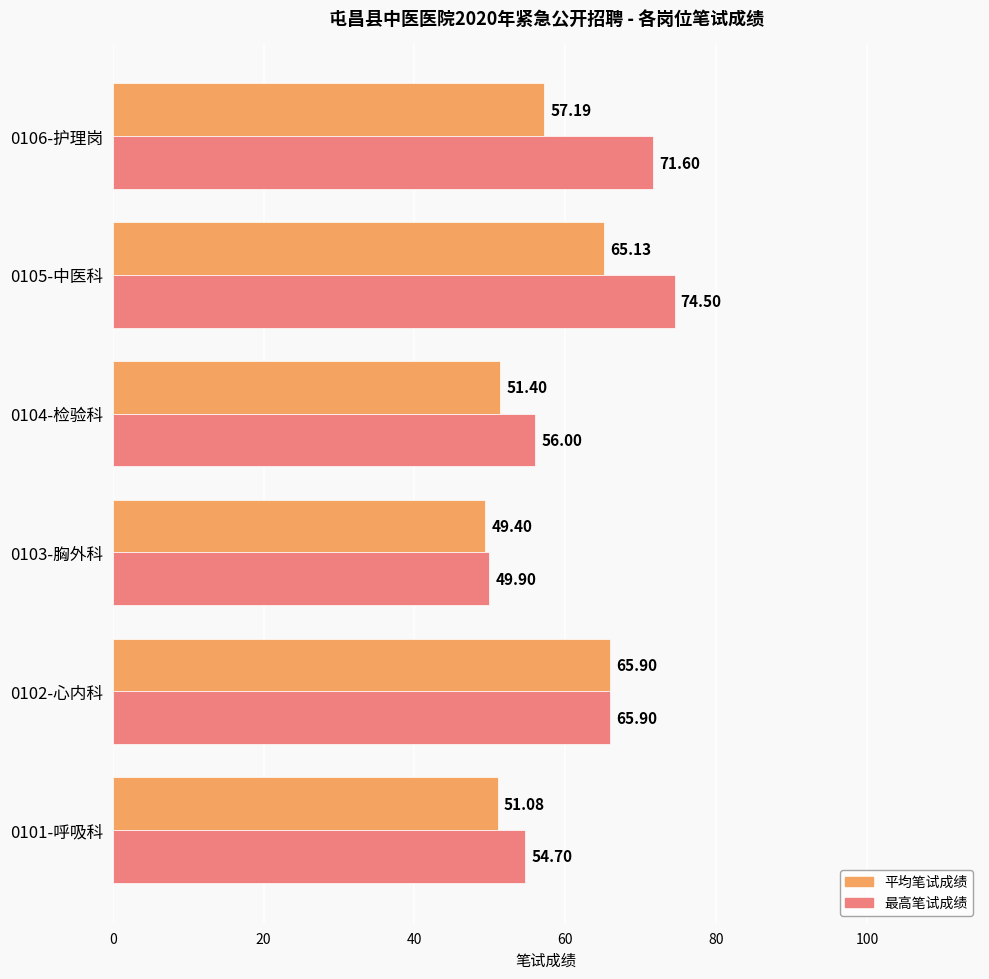

At how many categories does at least one series exceed 60?

3